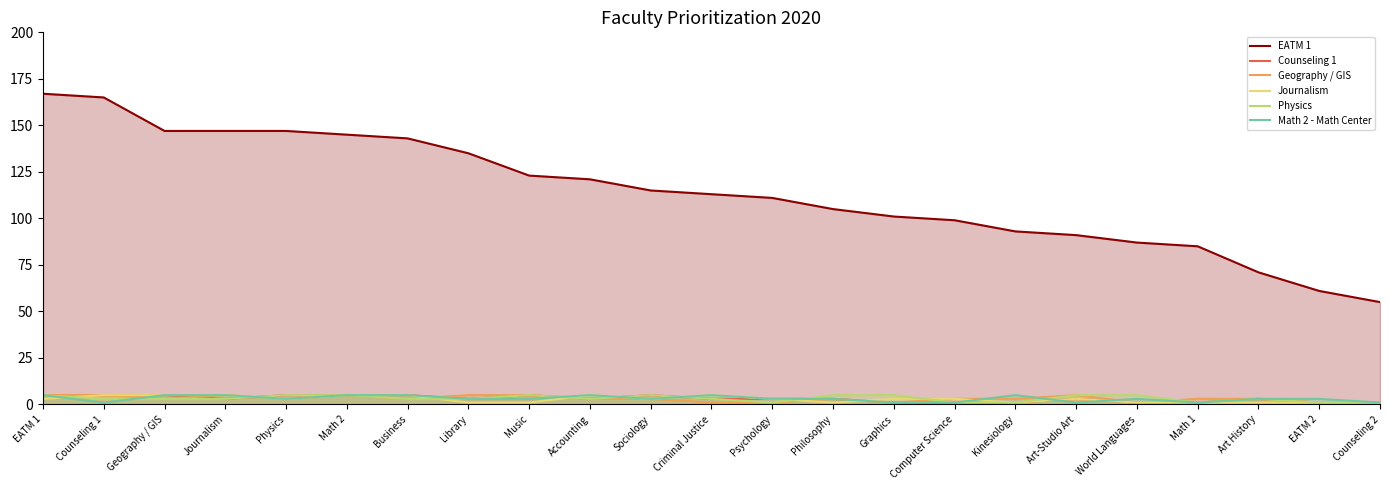

How many Journalism values are between 1 and 5?

23